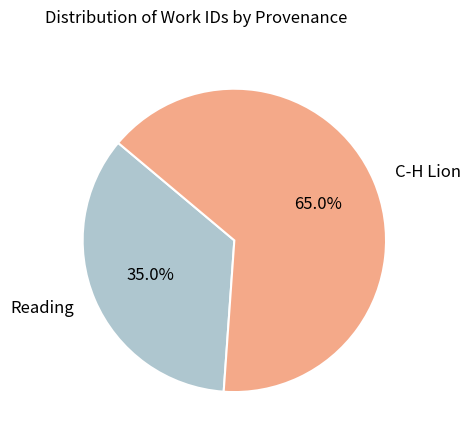

True or false: C-H Lion accounts for 79% of the total.

False